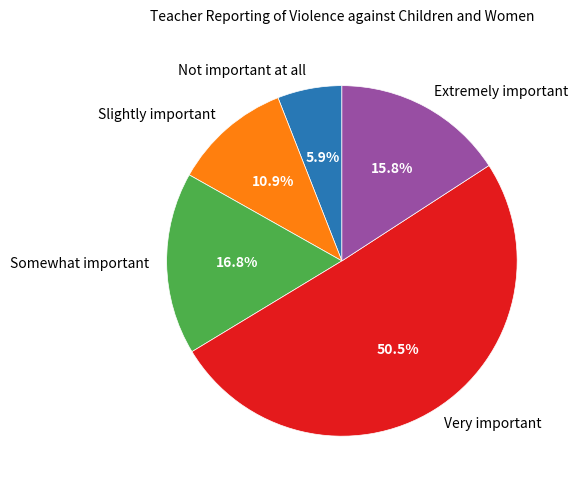

How many segments does this pie chart have?

5